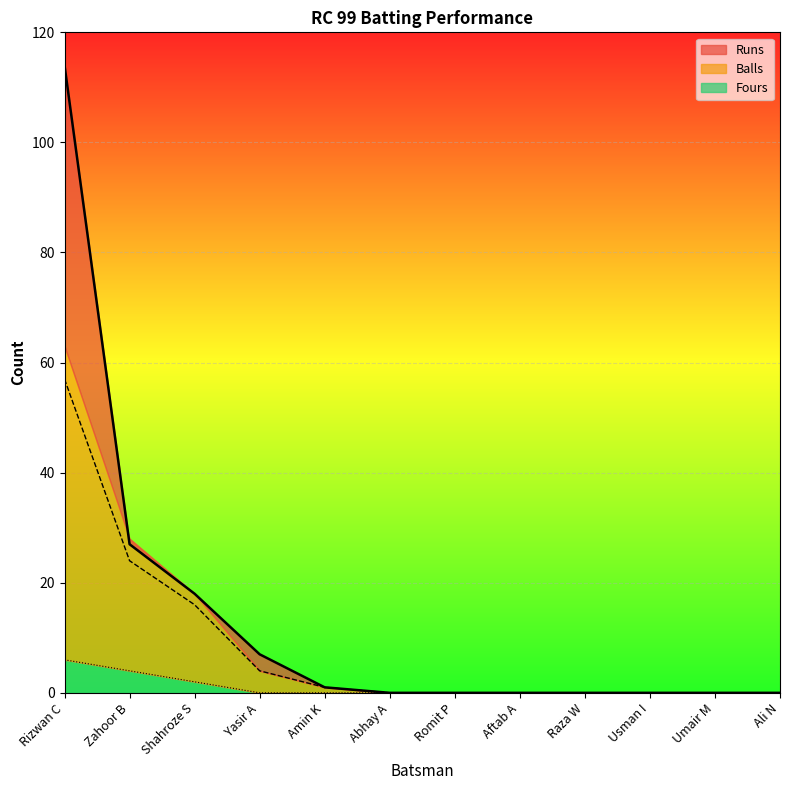

List the labels in order of Balls value, smallest first.

Abhay A, Romit P, Aftab A, Raza W, Usman I, Umair M, Ali N, Amin K, Yasir A, Shahroze S, Zahoor B, Rizwan C